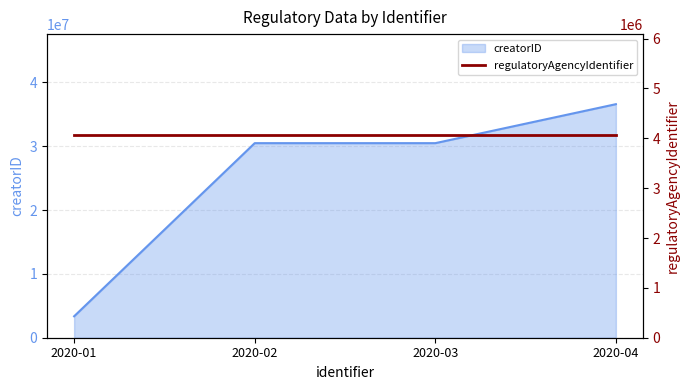

Reading left to right, transcribe all the data shown in this chart.

3356364	30481510	30481510	36588183